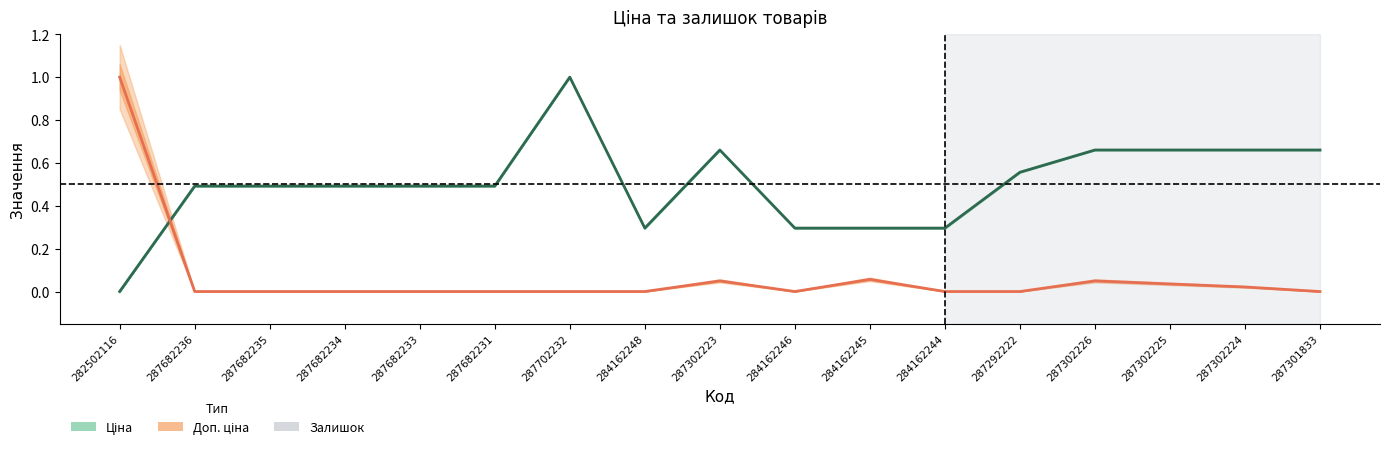

Reading left to right, list all the values displayed in this chart.

Ціна: 0.0	0.5	0.5	0.5	0.5	0.5	1.0	0.3	0.7	0.3	0.3	0.3	0.6	0.7	0.7	0.7	0.7
Залишок: 1.0	0.0	0.0	0.0	0.0	0.0	0.0	0.0	0.0	0.0	0.1	0.0	0.0	0.0	0.0	0.0	0.0